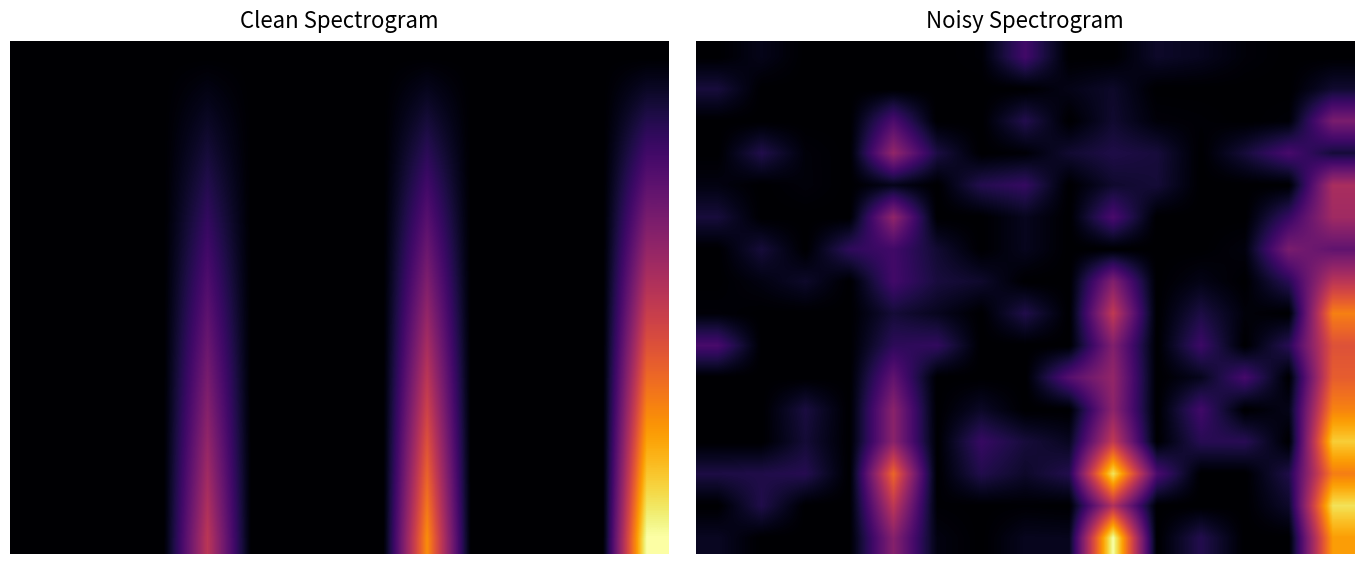

True or false: row_12 has a value of 0.3 at 14.

False